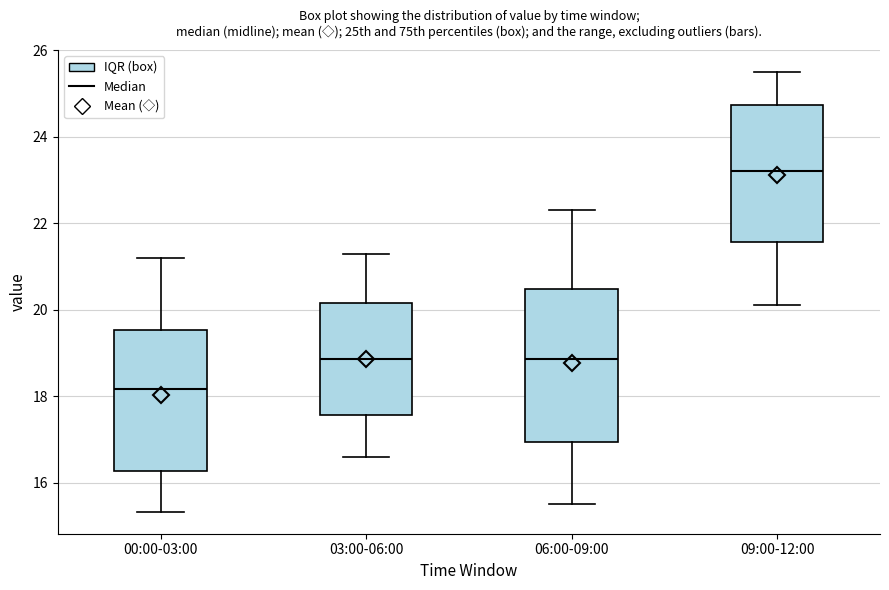

Where does the upper whisker of the box for 06:00-09:00 end on the y-axis? The values are not printed on the chart, so give them approximately, as read against the axis.

22.4